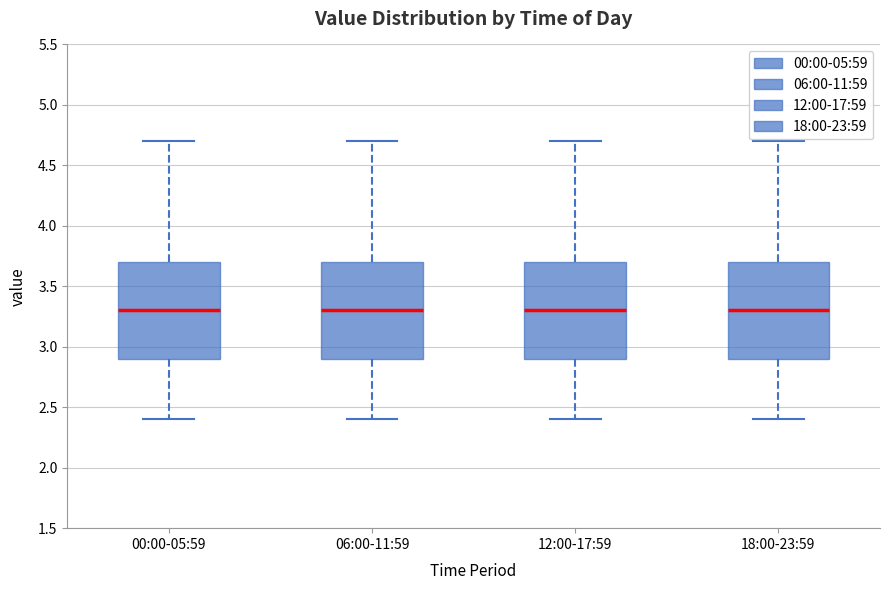

Reading left to right, read every box against the y-axis: the position of its median line, the range the box covers, and the ends of its whiskers. The values are not printed on the chart, so give them approximately, as read against the axis.

00:00-05:59: median 3.3, box 2.9 to 3.7, whiskers 2.4 to 4.7
06:00-11:59: median 3.3, box 2.9 to 3.7, whiskers 2.4 to 4.7
12:00-17:59: median 3.3, box 2.9 to 3.7, whiskers 2.4 to 4.7
18:00-23:59: median 3.3, box 2.9 to 3.7, whiskers 2.4 to 4.7